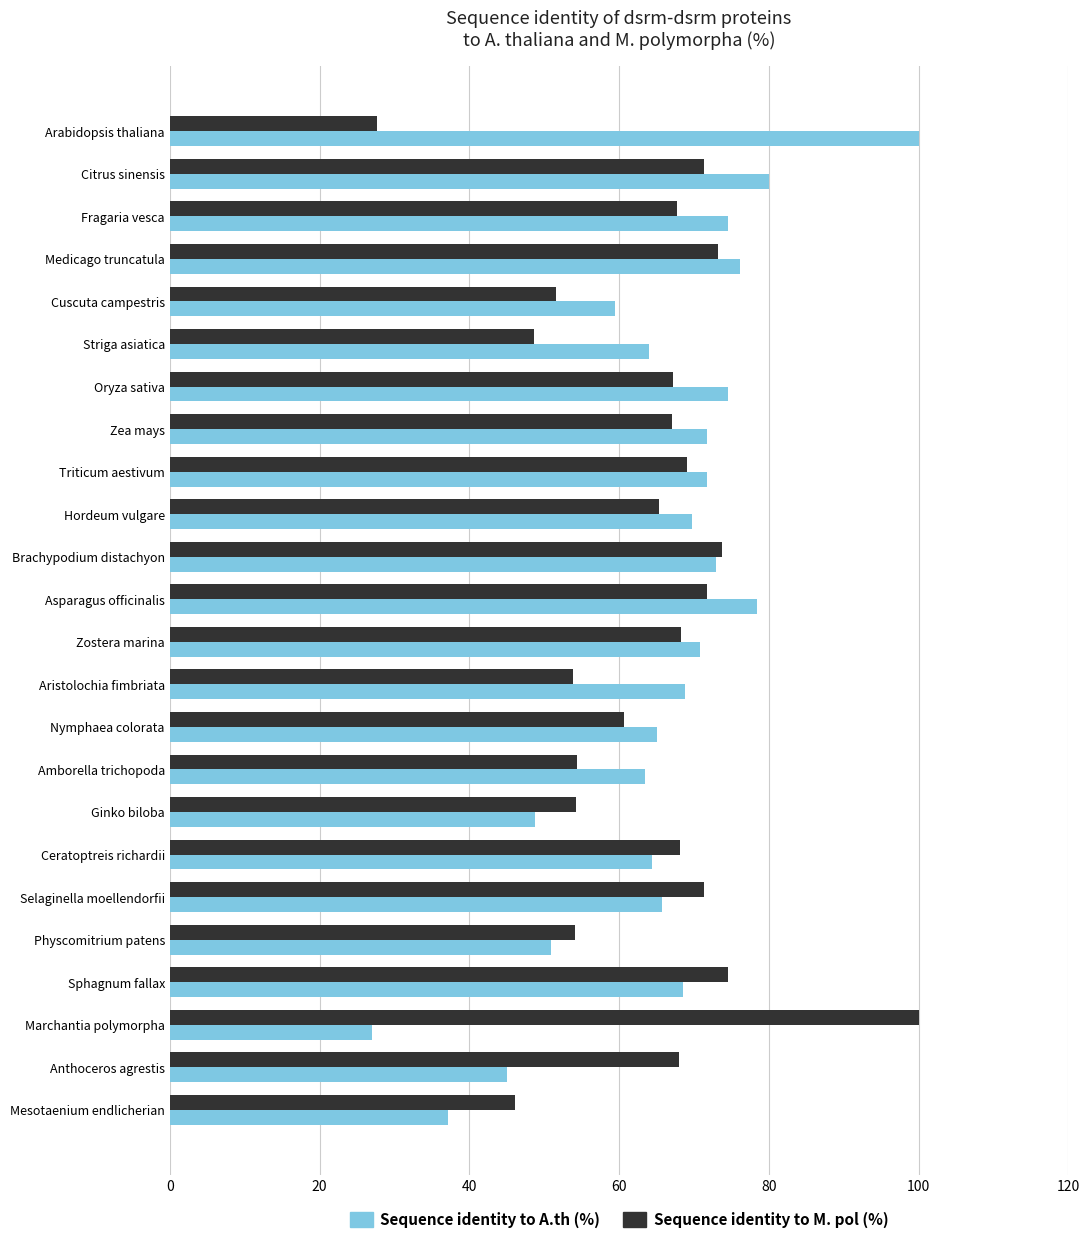

Is the value of Sequence identity to M. pol (%) at Arabidopsis thaliana greater than the value of Sequence identity to A.th (%) at Fragaria vesca?

No